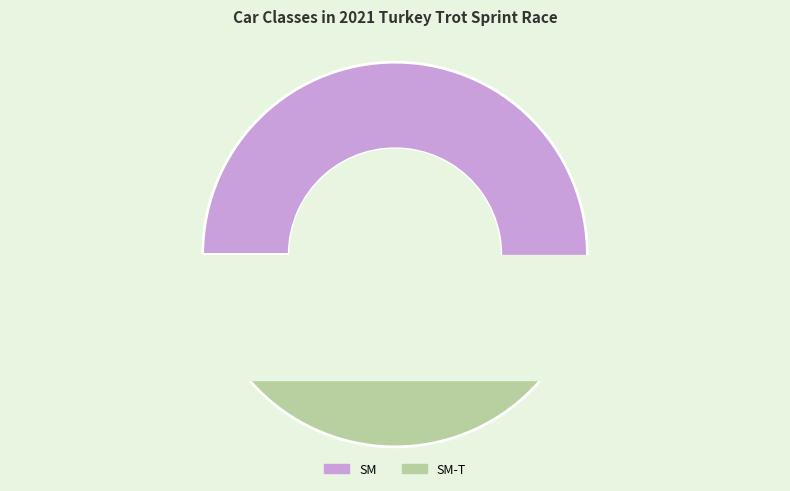

Is the sum of SM-T and SM greater than half?

Yes